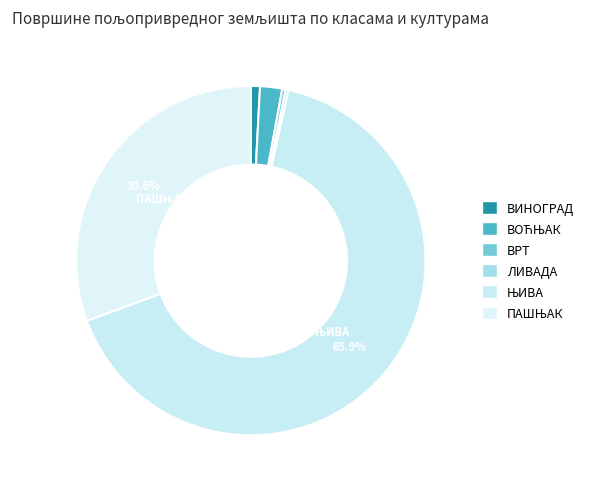

True or false: ПАШЊАК accounts for 31% of the total.

True